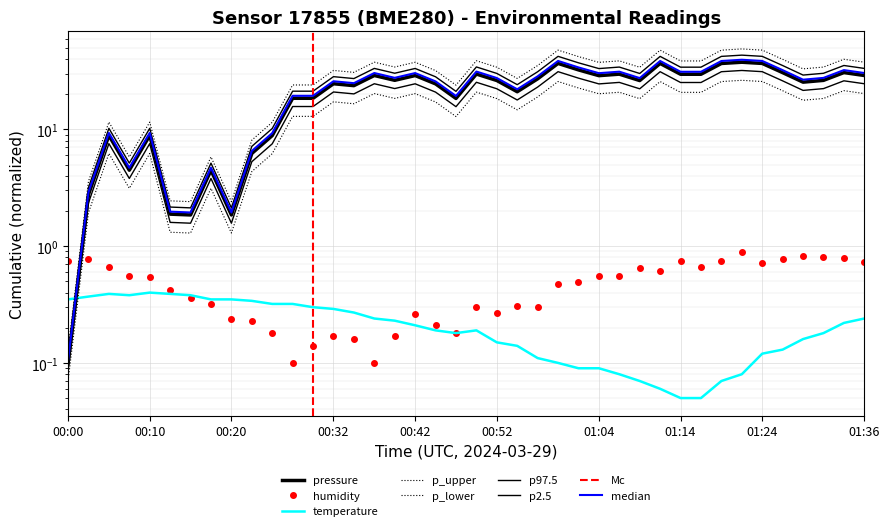

Which has a higher value, 00:57 or 01:16?

01:16